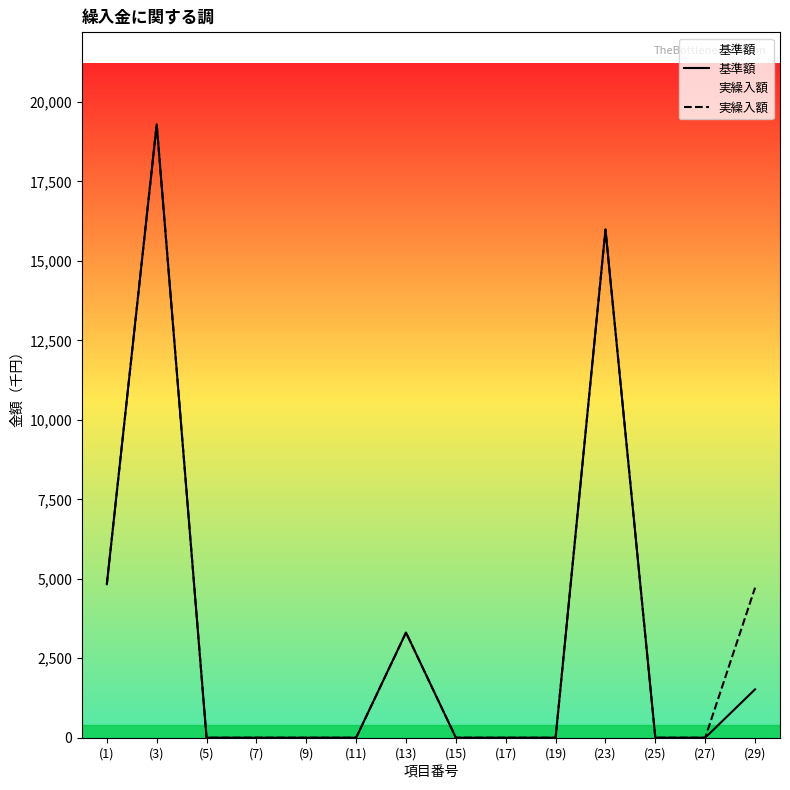

How many interior local peaks does the 実繰入額 series have?

3